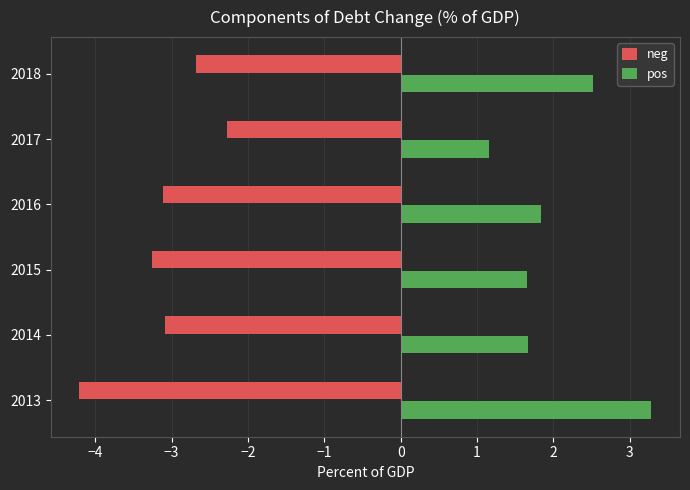

True or false: neg has a value of -2.3 at 2015.

False